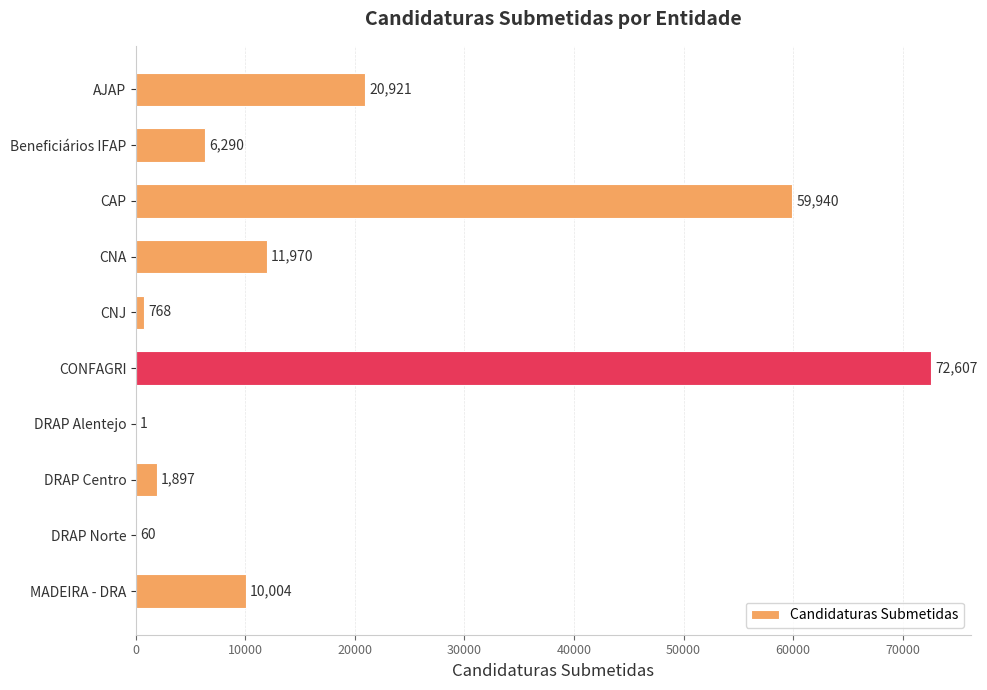

What is the greatest value displayed?

72607